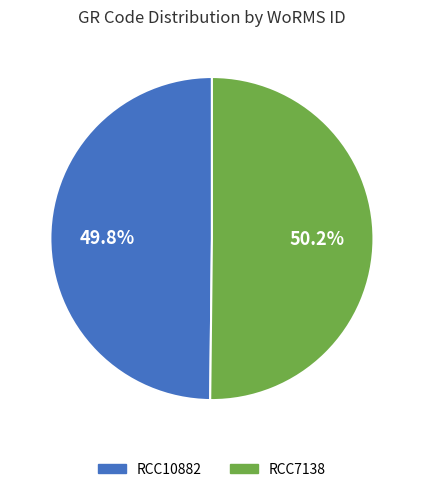

Count the number of slices in the pie.

2